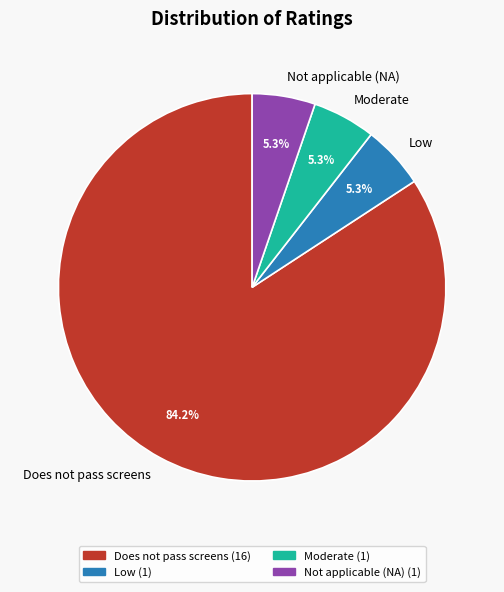

Count the number of slices in the pie.

4